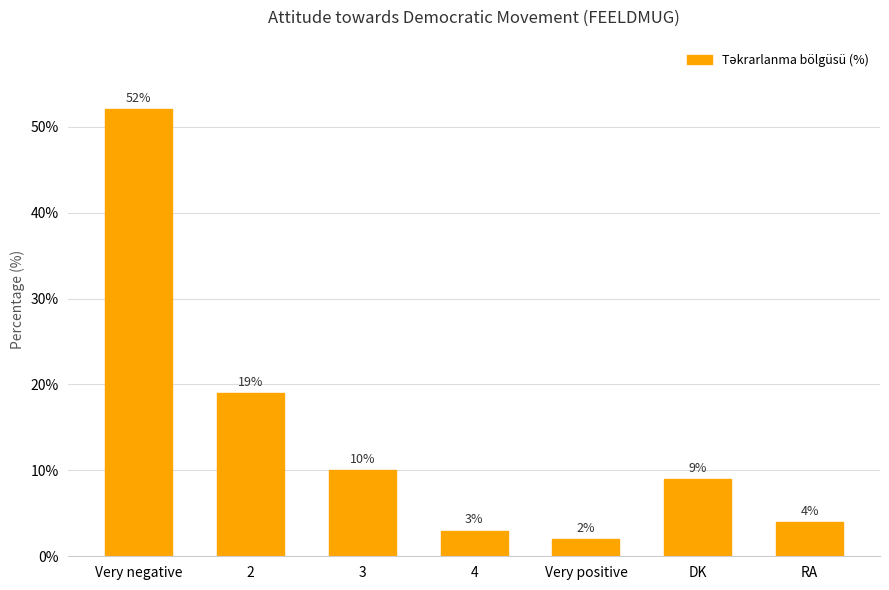

How many data points are less than 9?

3